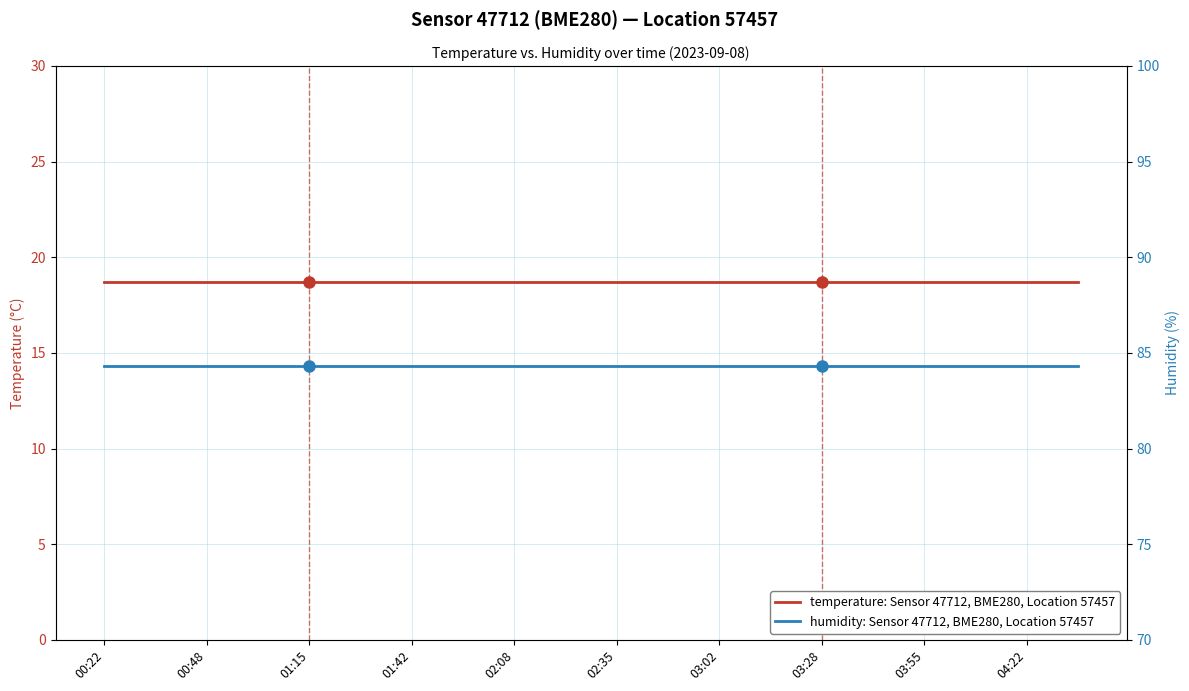

What is the highest value of the humidity: Sensor 47712, BME280, Location 57457 series?

84.3